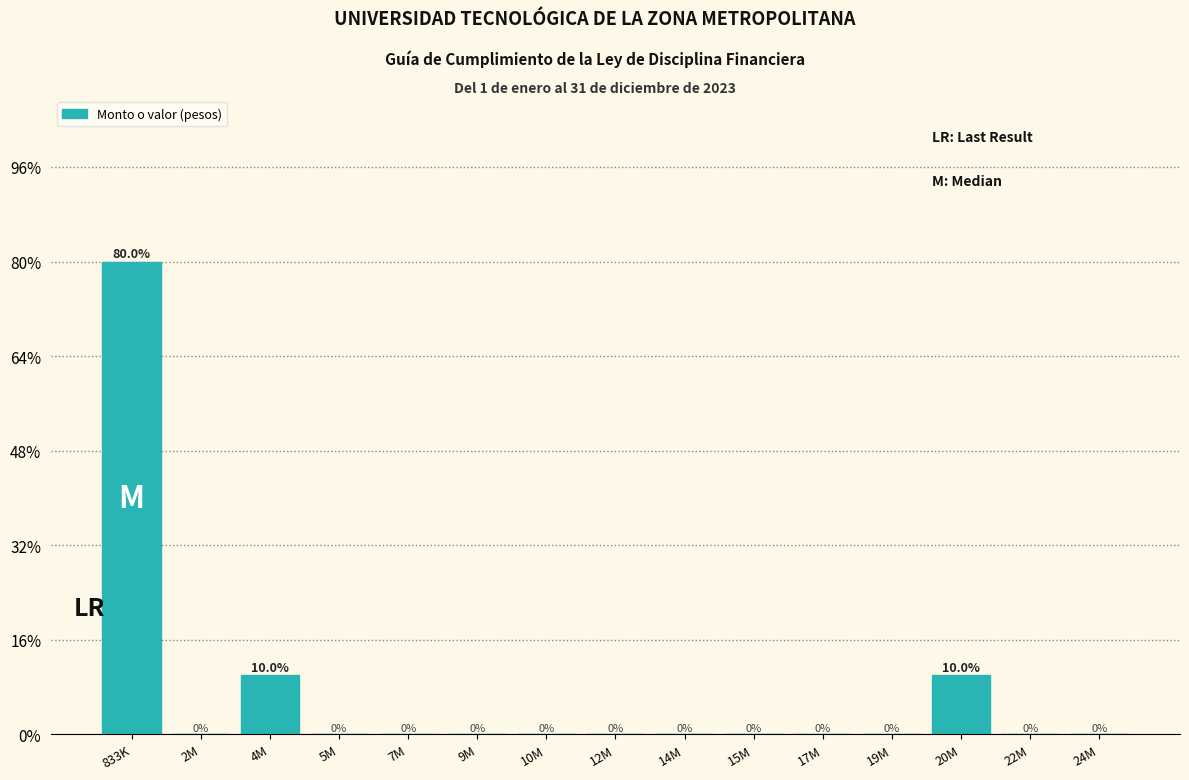

Reading left to right, transcribe all the data shown in this chart.

833K=80	2M=0	4M=10	5M=0	7M=0	9M=0	10M=0	12M=0	14M=0	15M=0	17M=0	19M=0	20M=10	22M=0	24M=0